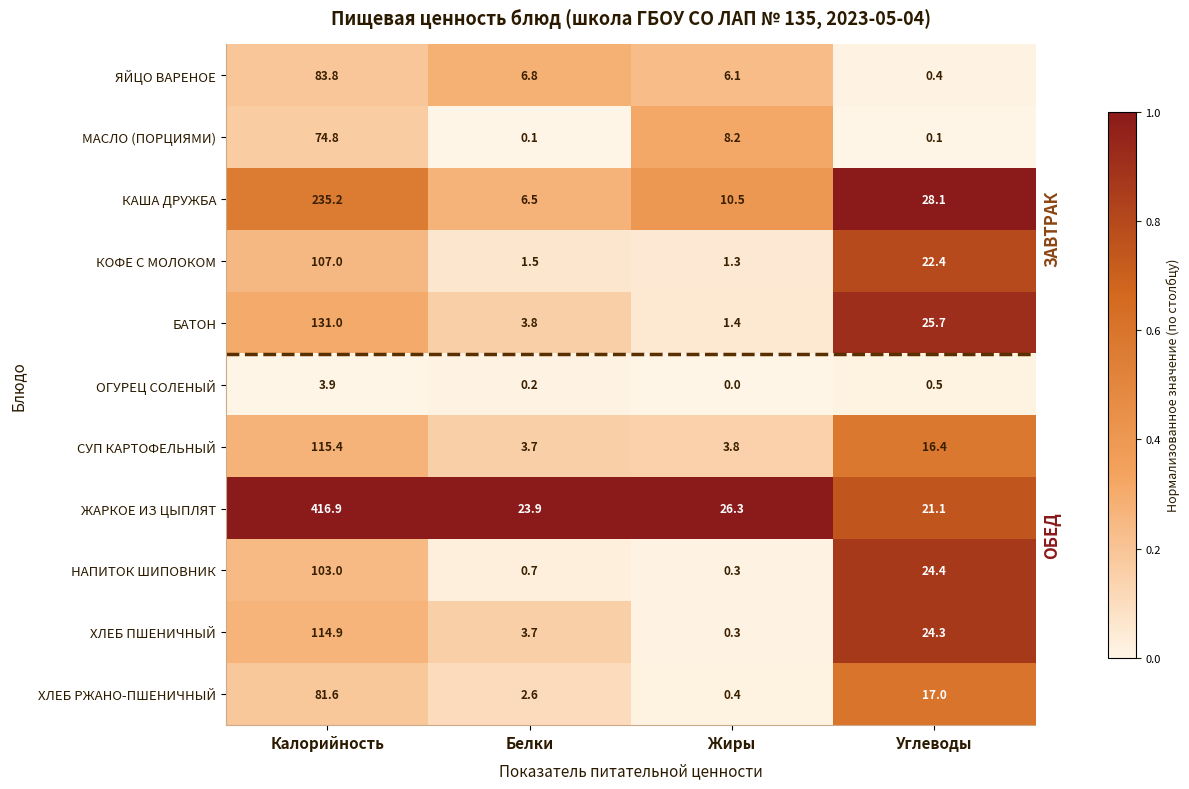

Is it true that ХЛЕБ РЖАНО-ПШЕНИЧНЫЙ equals 2.6 at Белки?

True